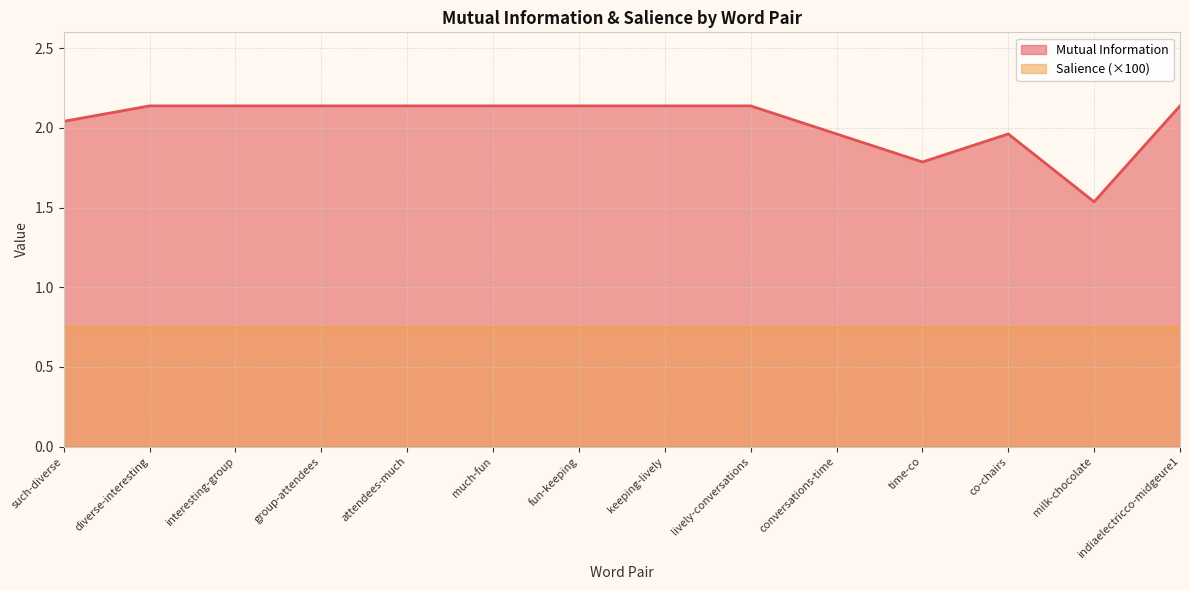

What is the change in value from fun-keeping to conversations-time?

-0.2